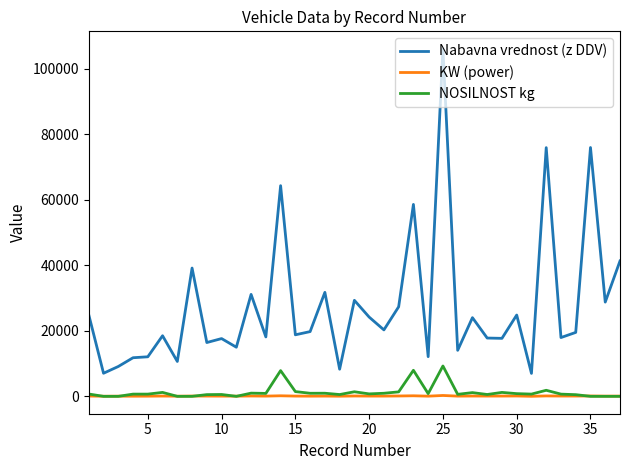

How many lines are shown in the chart?

3